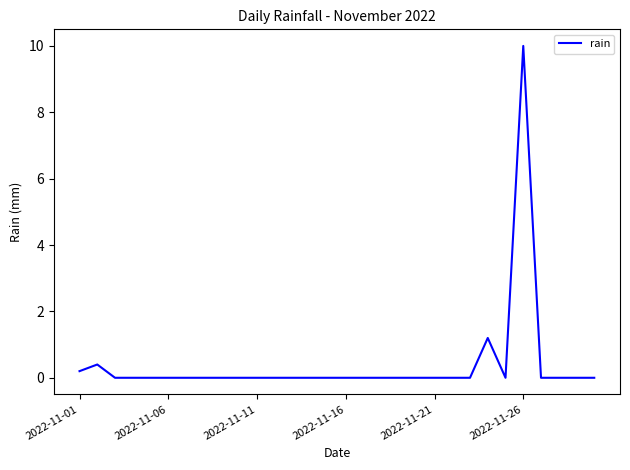

True or false: the data has more than 2 interior local peaks.

True